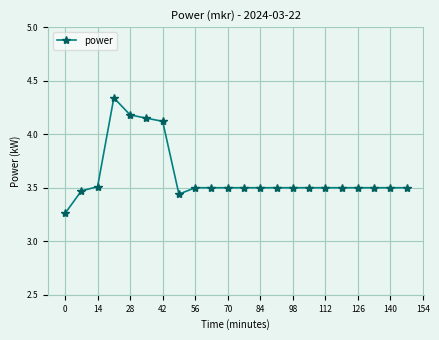

Count the values in the range 3 to 4.

18